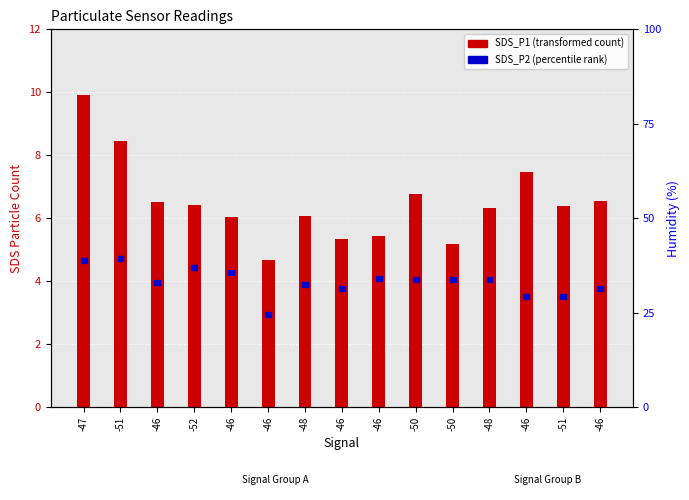

What is the difference between the values at -51 and -48?

0.3